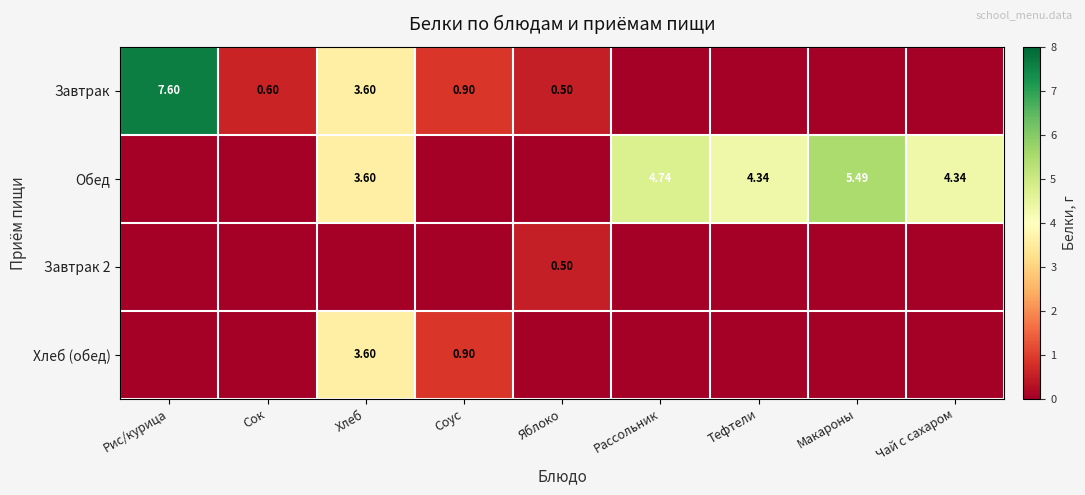

At which label is Завтрак 2 closest to 0?

Рис/курица